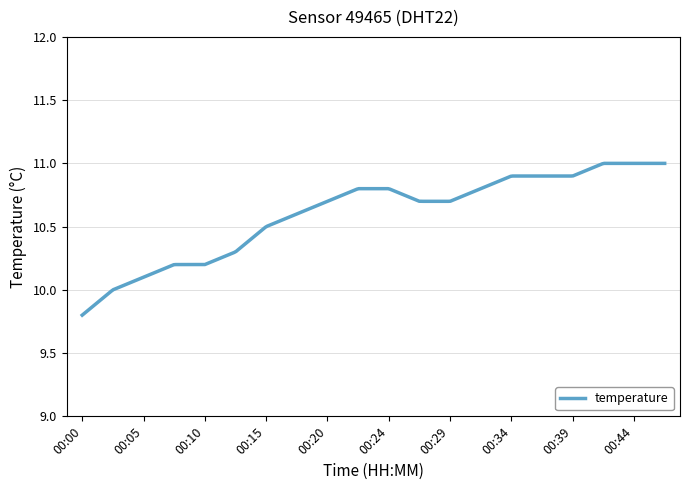

Is this an area chart (filled region under the line)?

No